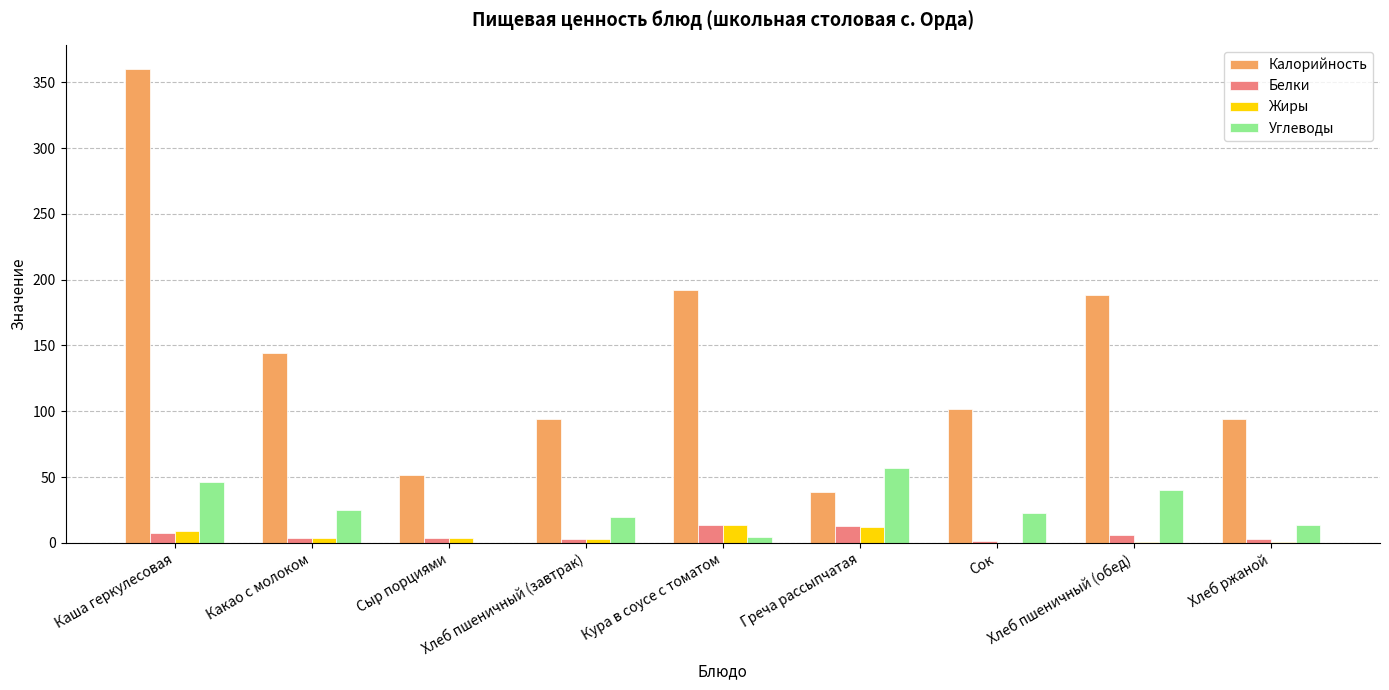

What is the sum of all Жиры values?

46.3